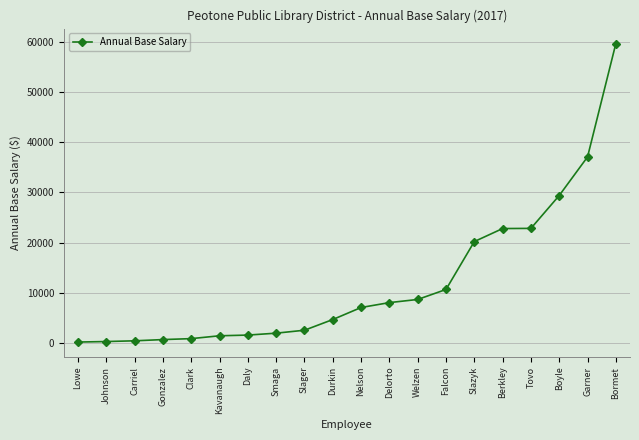

What is the smallest value displayed?

216.0